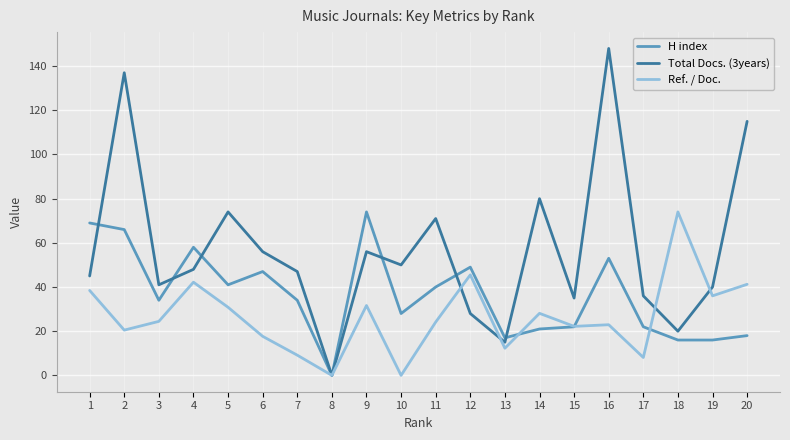

Rank the series by their average value, from lowest to highest.

Ref. / Doc., H index, Total Docs. (3years)